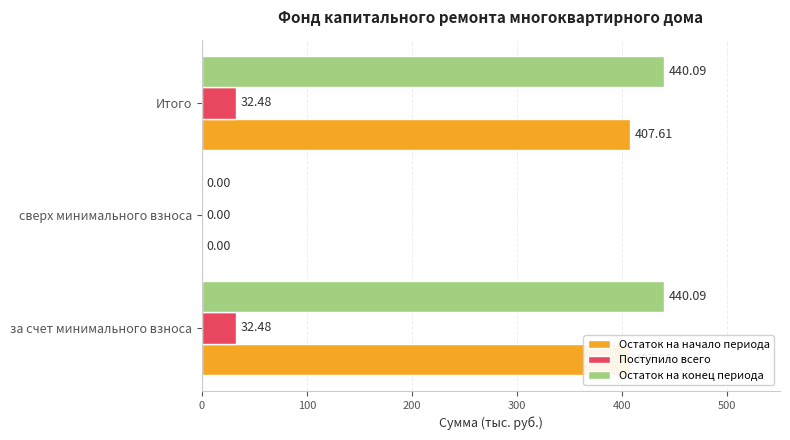

Rank the series at 100 from highest to lowest value.

Остаток на начало периода, Поступило всего, Остаток на конец периода